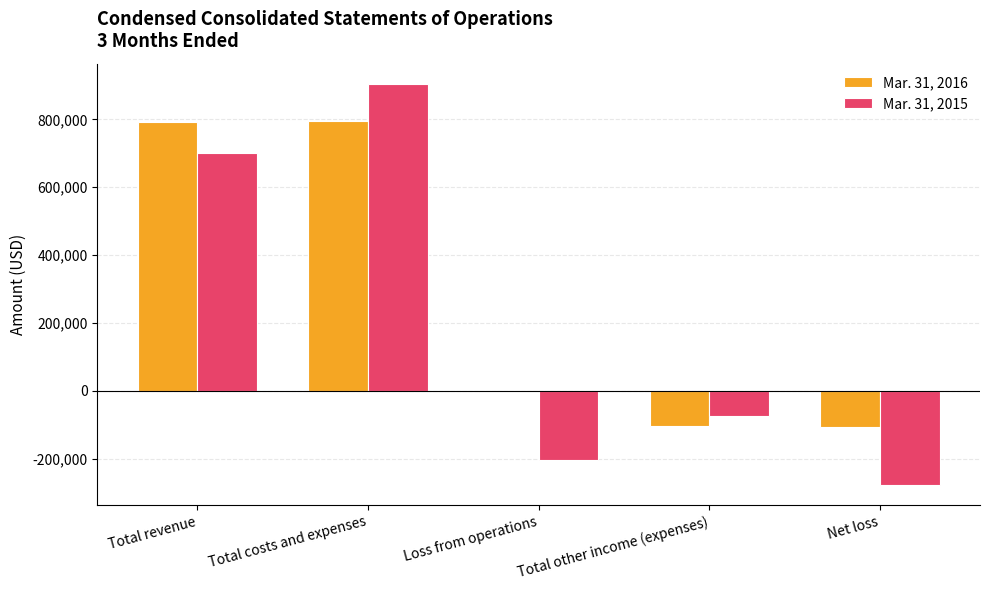

Which series has the widest spread of values?

Mar. 31, 2015